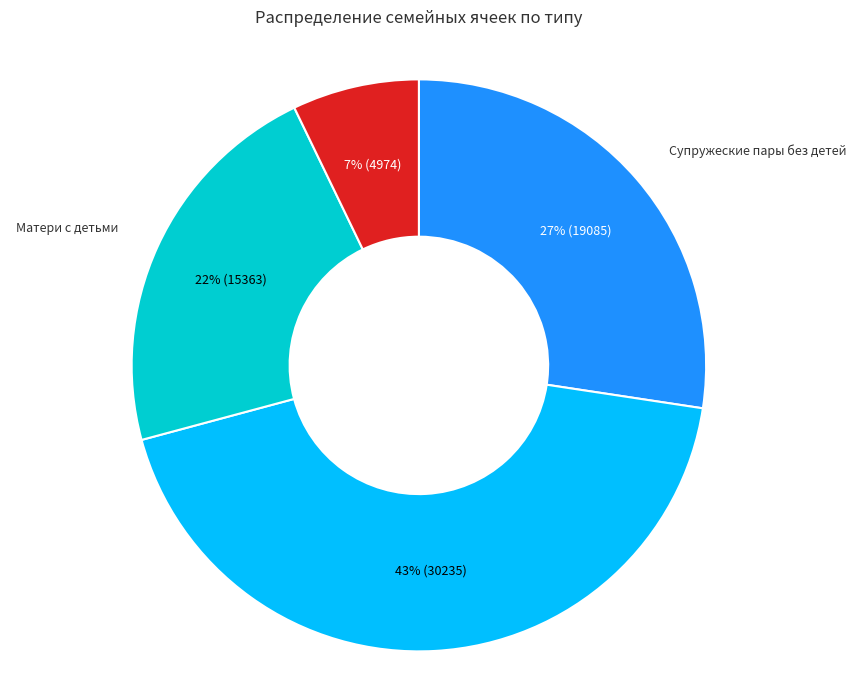

To the nearest percent, what is the difference between the Супружеские пары без детей and Матери с детьми slice percentages?

5%